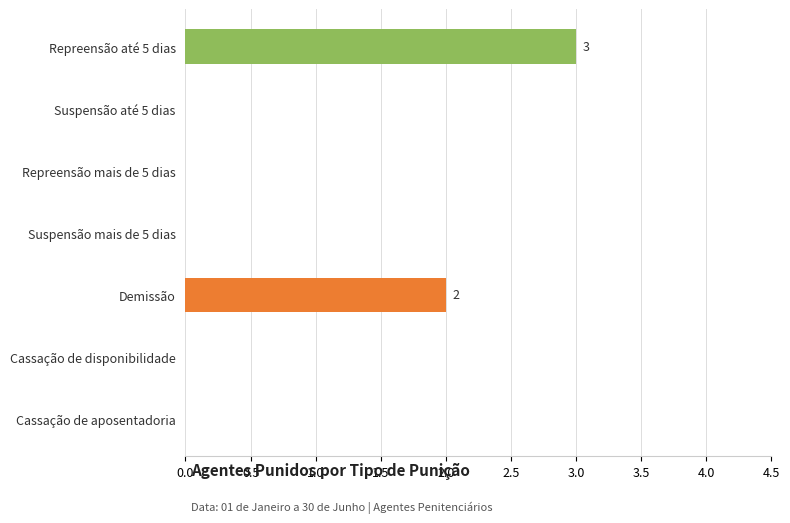

What is the average value?

1